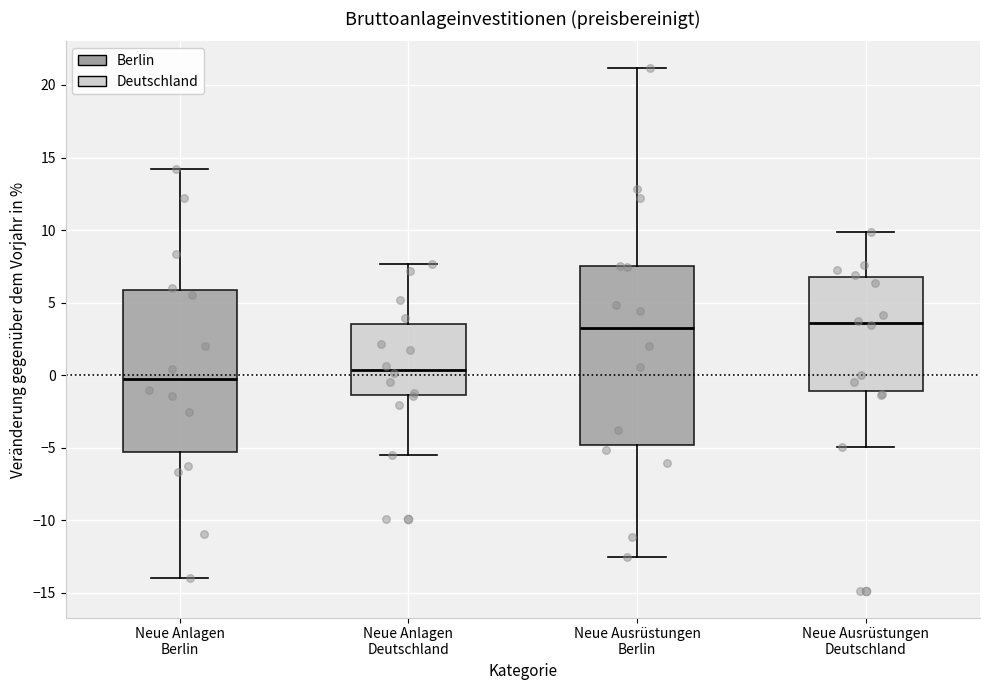

Comparing the boxes themselves (not the whiskers), which one is the tallest?

Neue Ausrüstungen Berlin